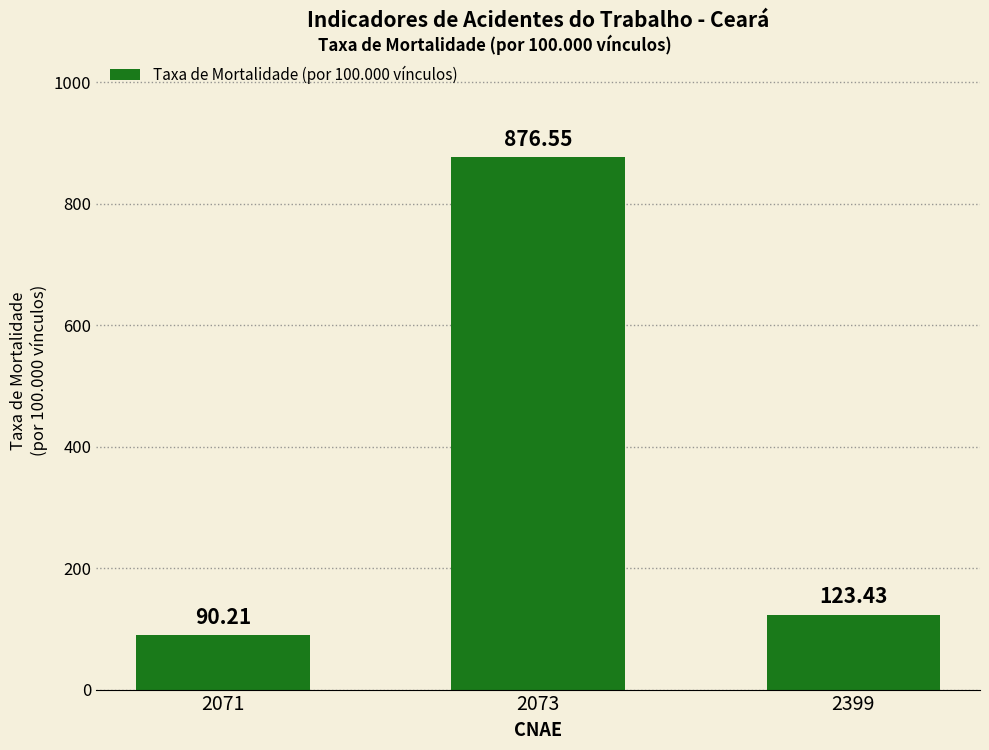

What is the change in value from 2071 to 2399?

+33.2